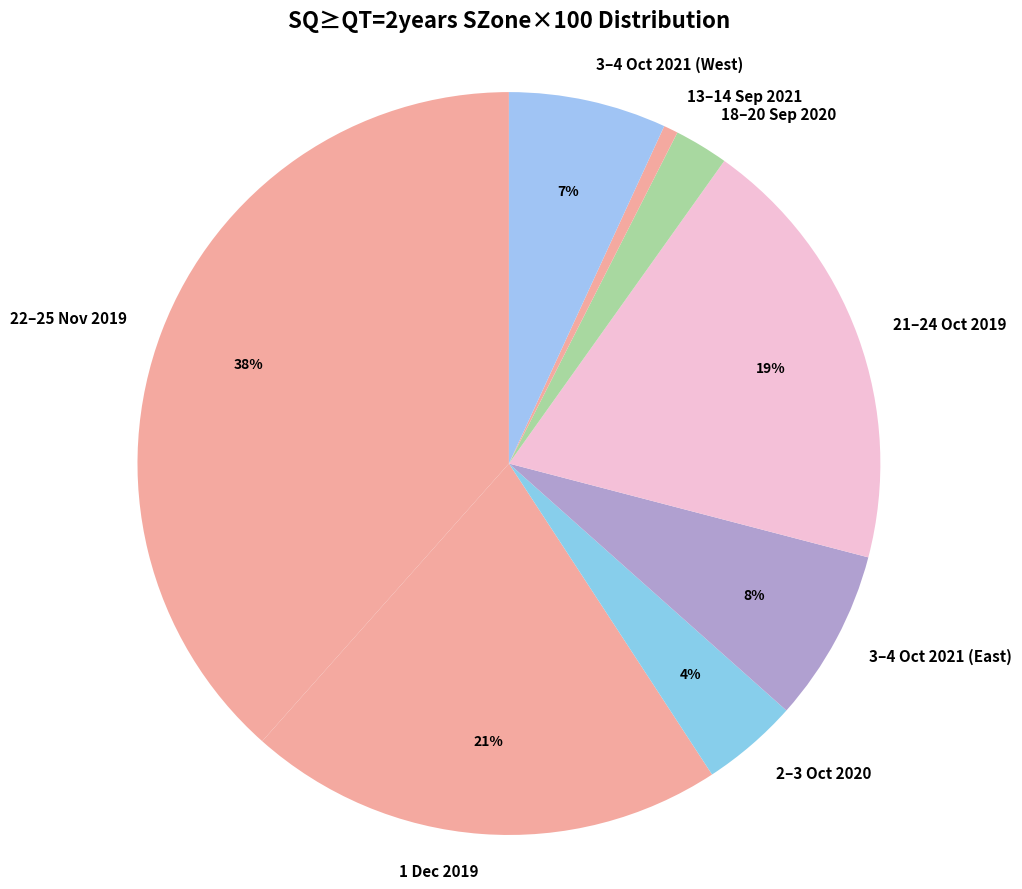

How many slices are in this pie chart?

8